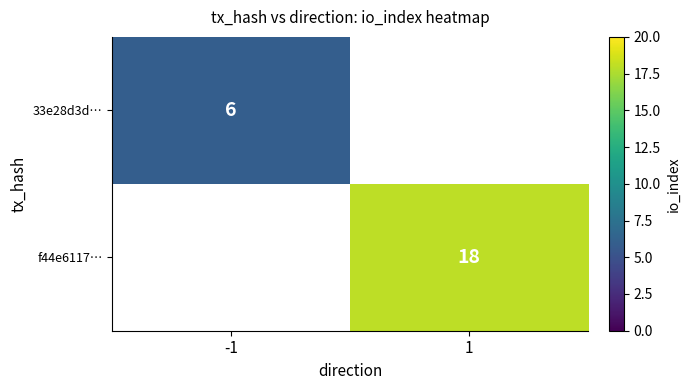

The 33e28d3d… series shows 2 at -1. True or false?

False